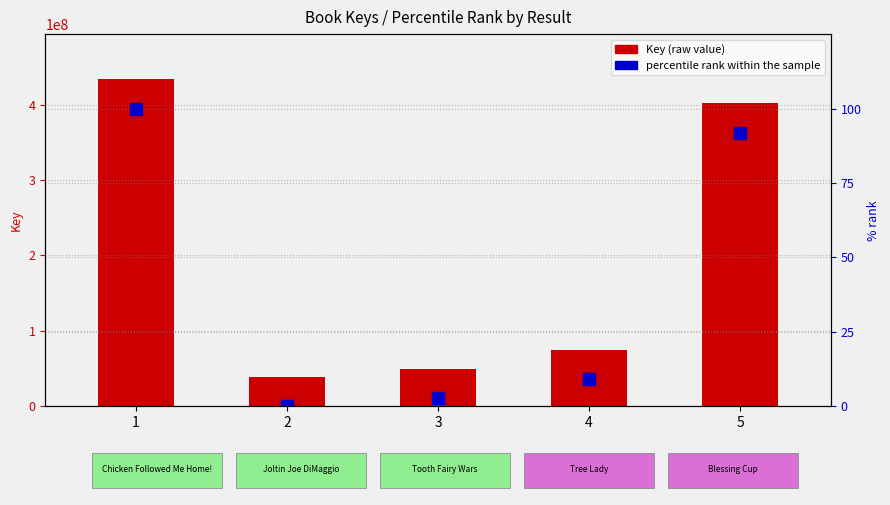

What is the sum of all Key (raw value) values?

998885664.0